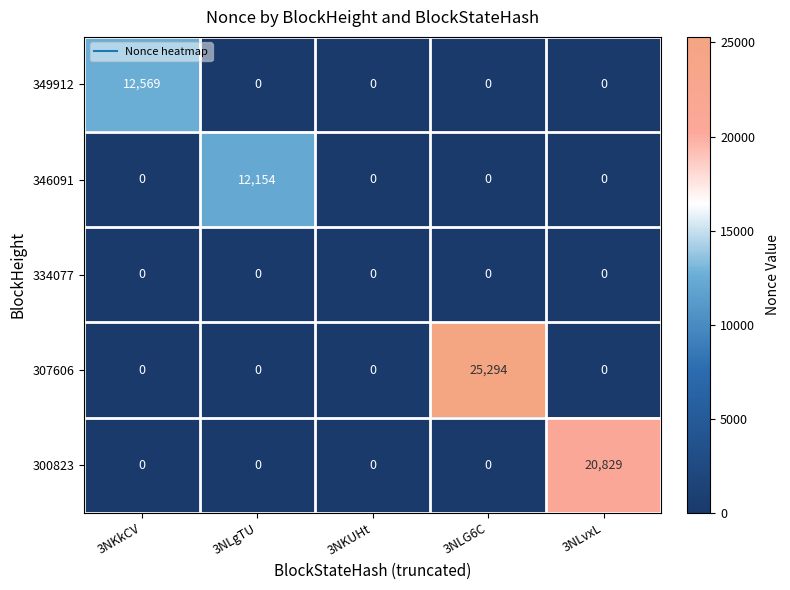

What is the difference between the 349912 values at 3NKkCV and 3NLgTU?

12569